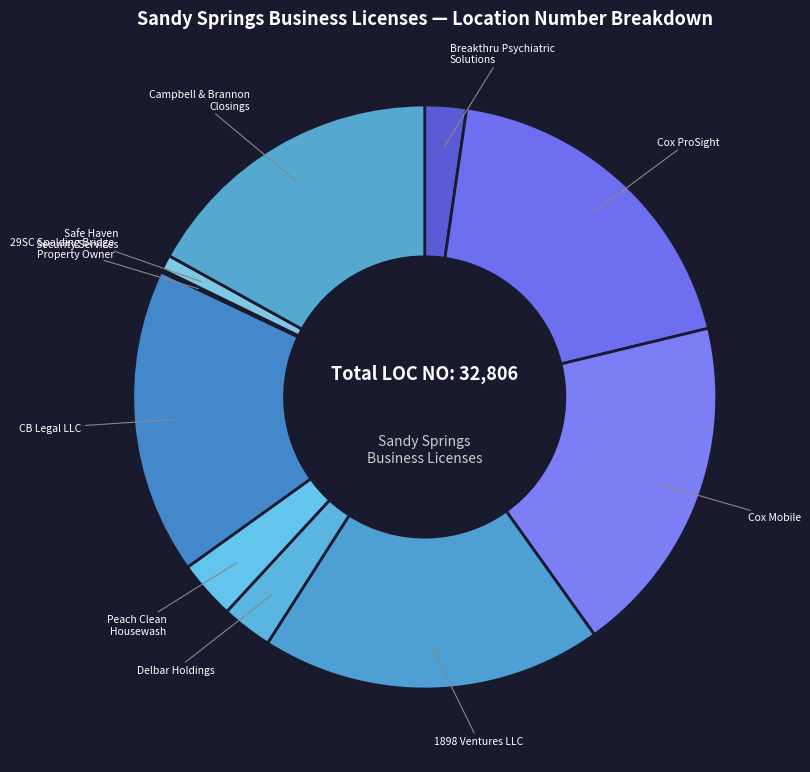

What is the ratio of the value at Cox ProSight to the value at Safe Haven Security Services?

22.6